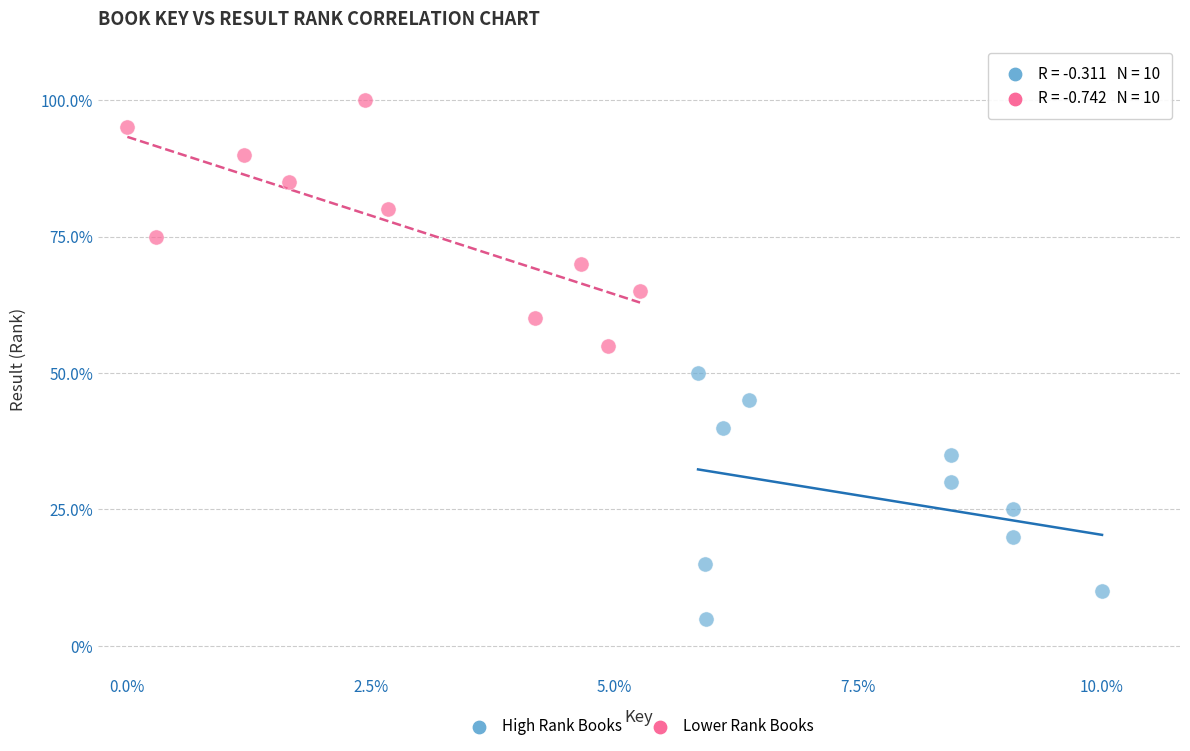

Which series reaches the minimum Y coordinate?

High Rank Books